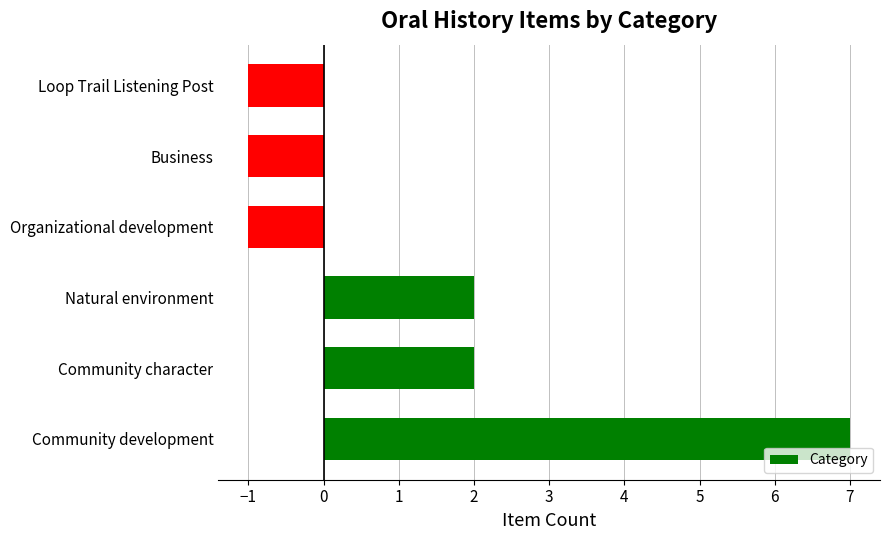

What is the minimum value shown in the chart?

-1